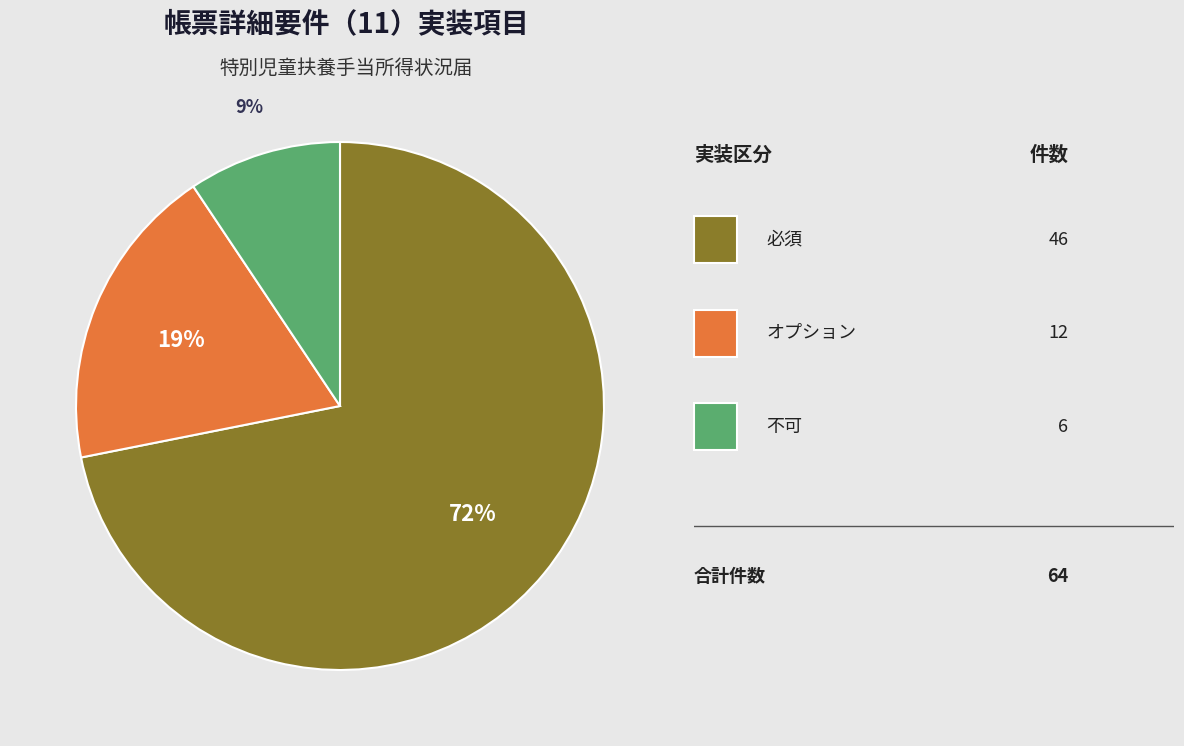

Does any single category account for the majority?

Yes